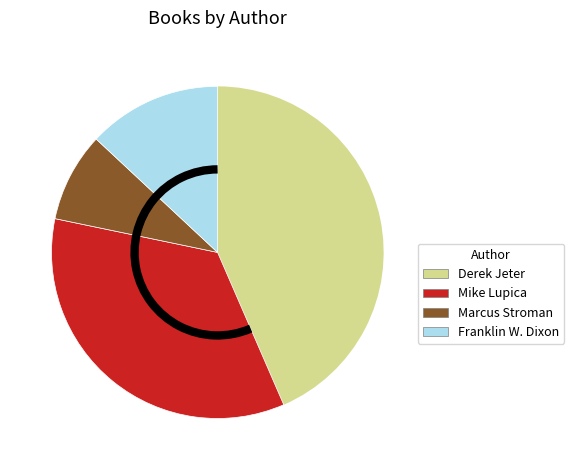

Is there any slice that represents more than half of the pie?

No